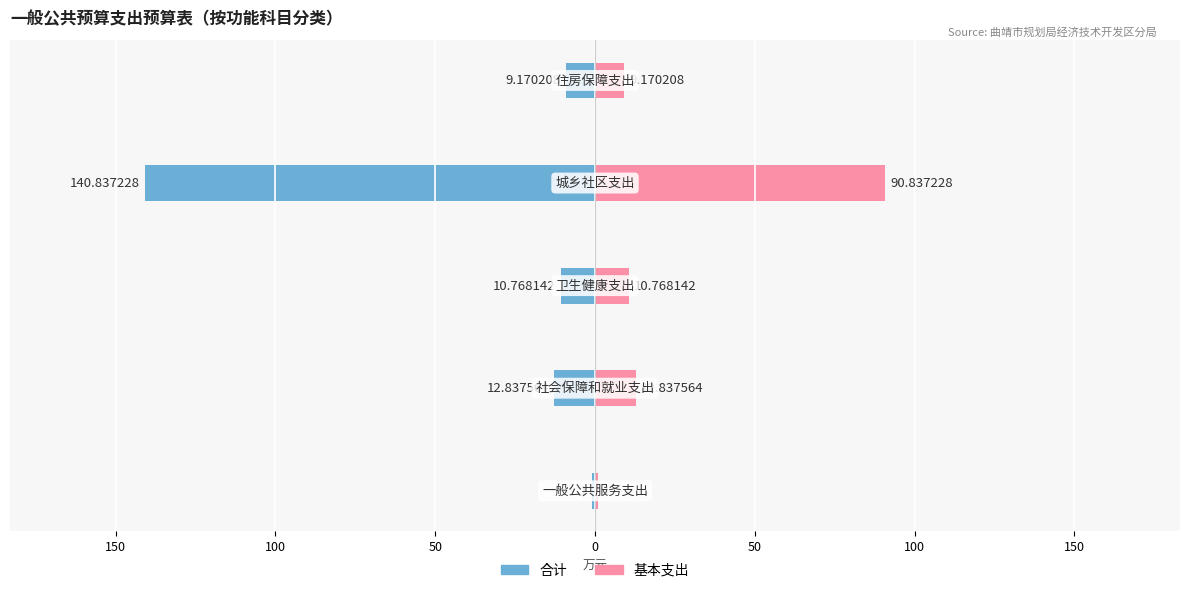

How many bars are there in total?

10